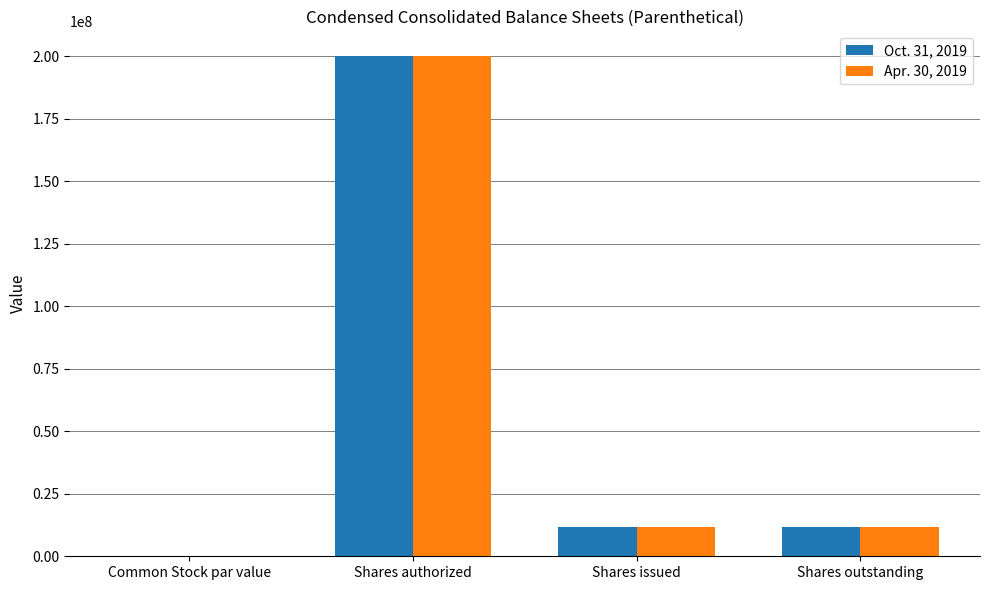

The Oct. 31, 2019 series shows 0.0 at Common Stock par value. True or false?

True